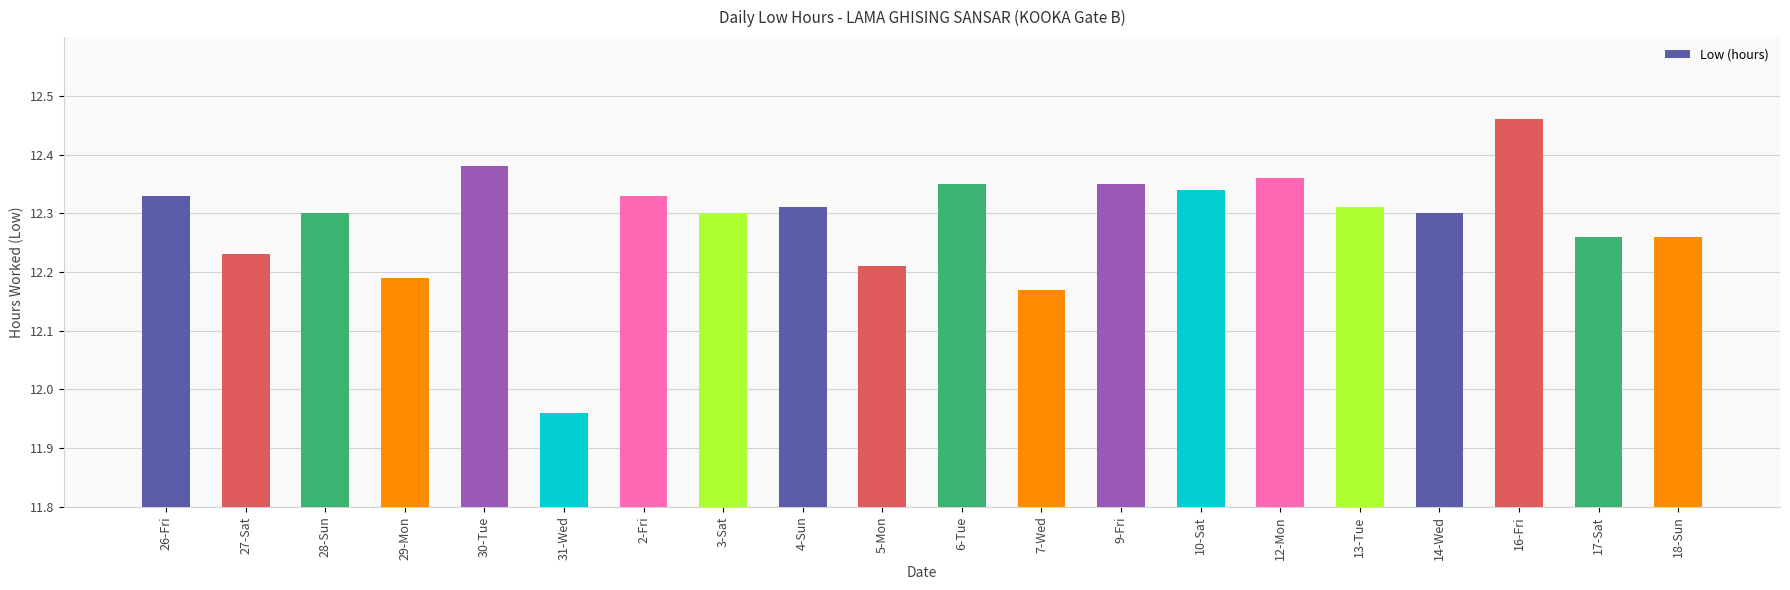

What is the sum of the values at 30-Tue and 5-Mon?

24.6